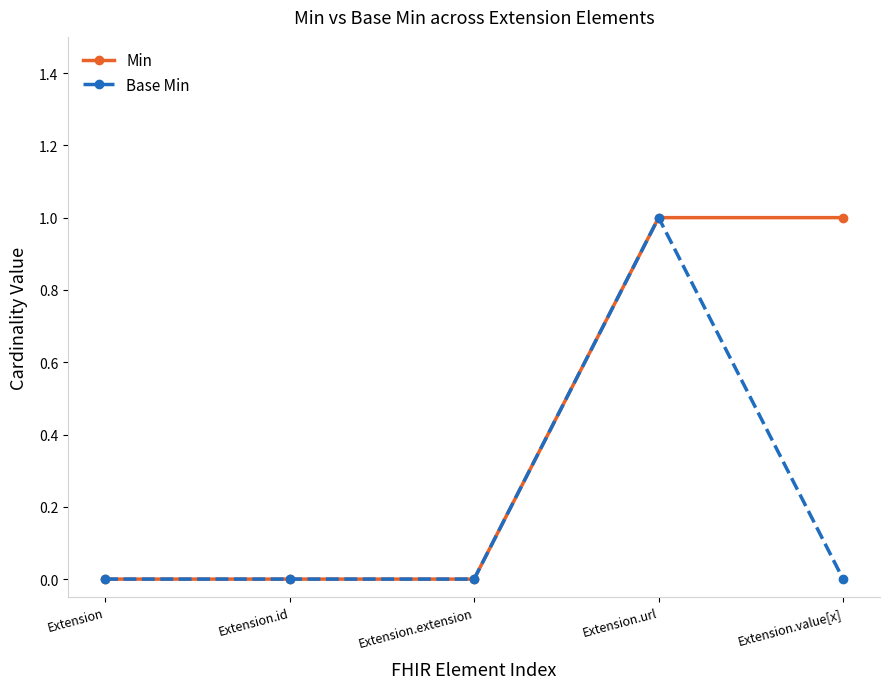

What is the sum of all Base Min values?

1